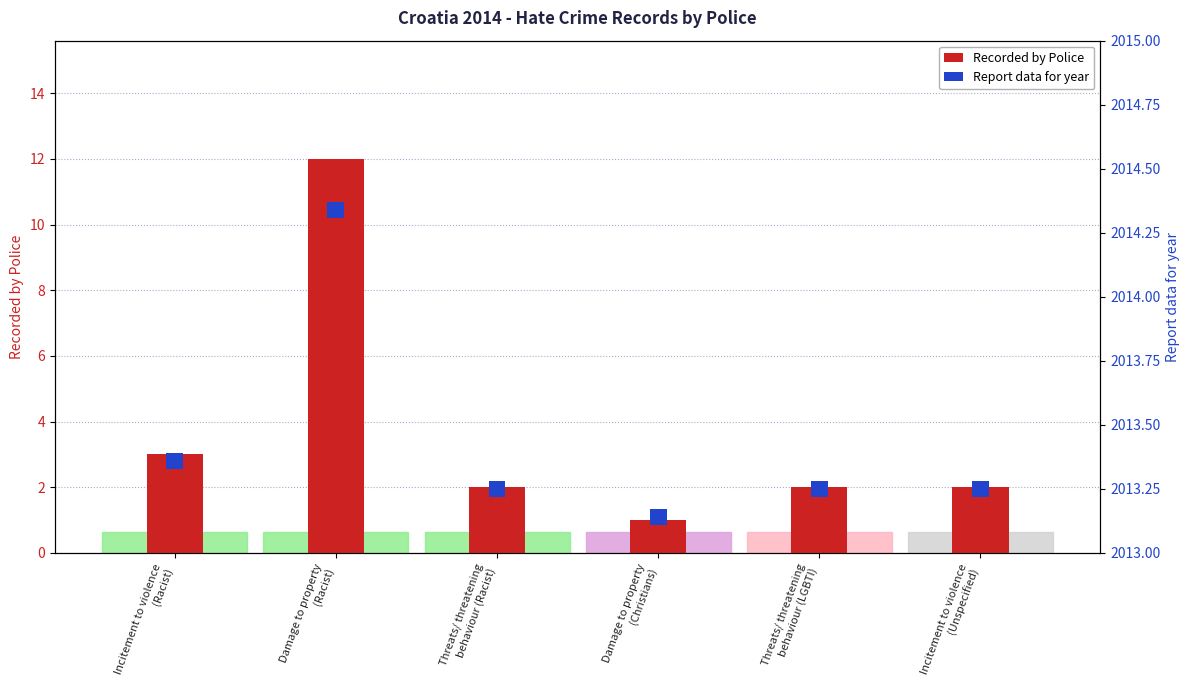

The value of Report data for year at Incitement to violence
(Unspecified) is 0.7. True or false?

False